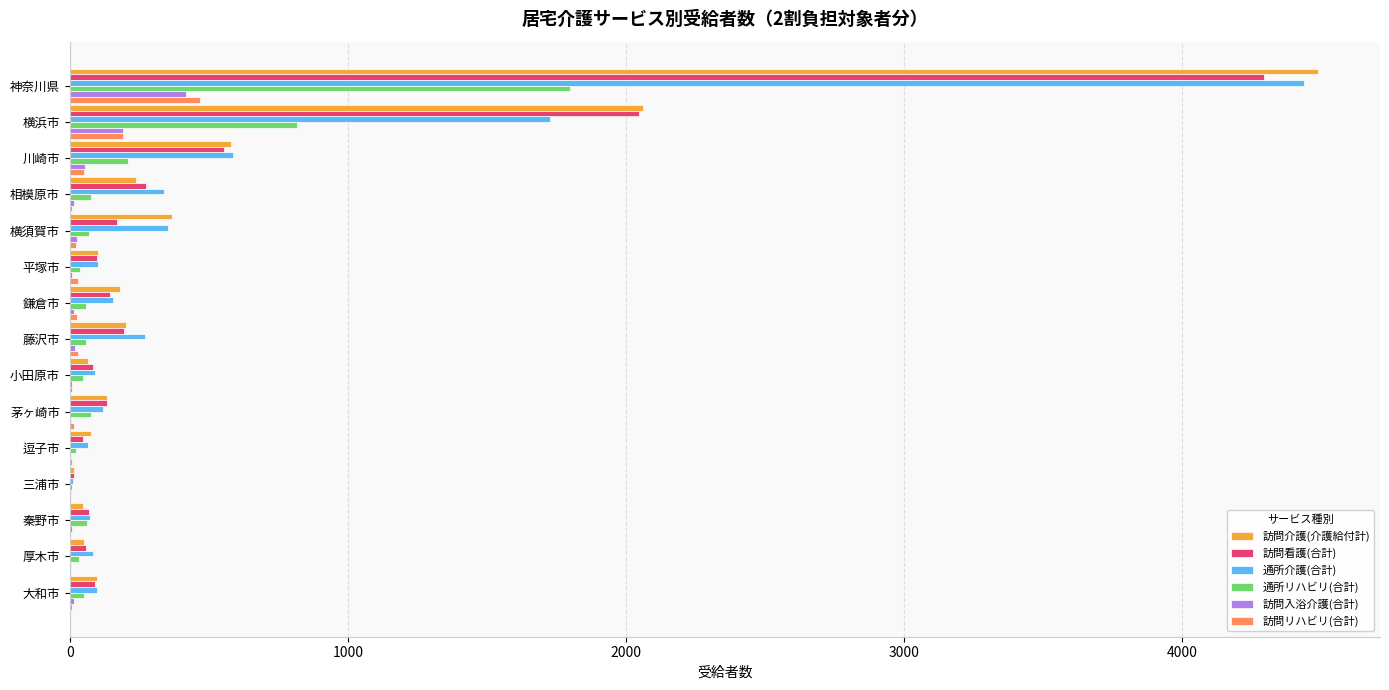

At which label is 訪問介護(介護給付計) closest to 2252?

横浜市